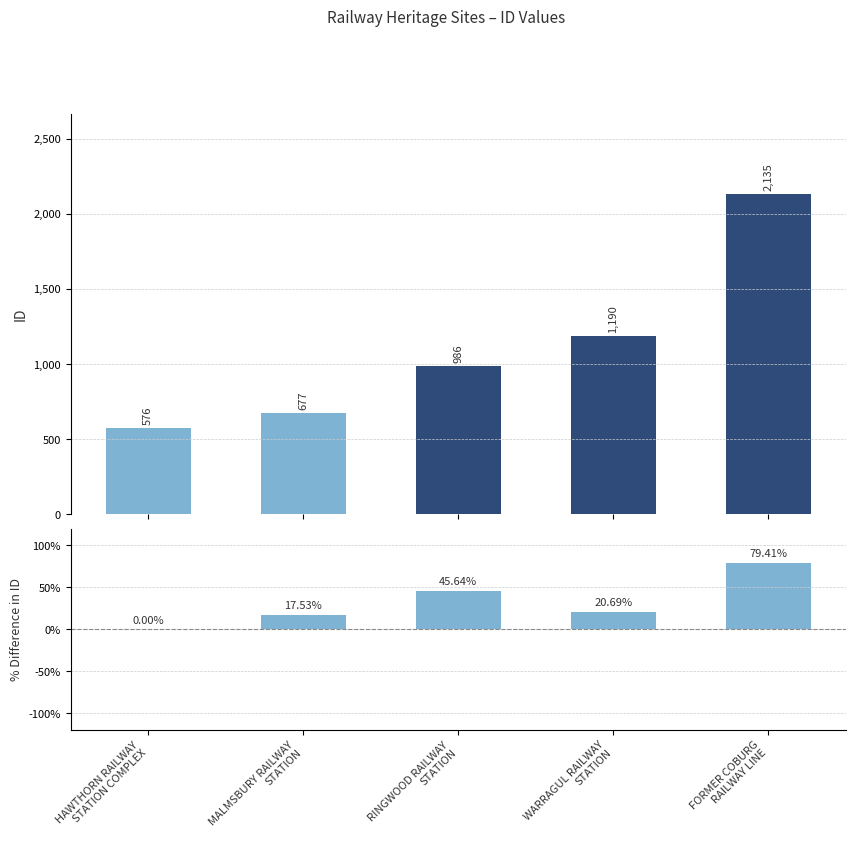

What is the lowest value of the ID series?

576.0